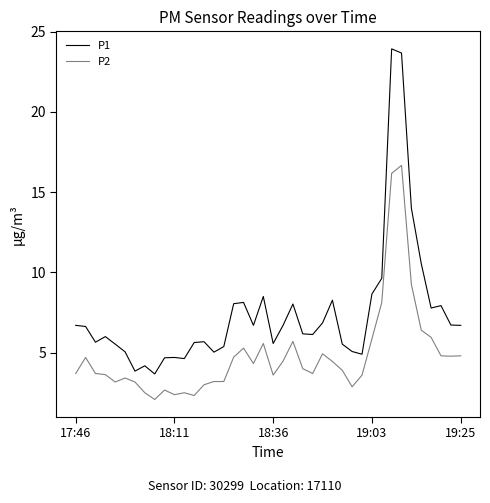

List the series in order of their overall mean, lowest first.

P2, P1